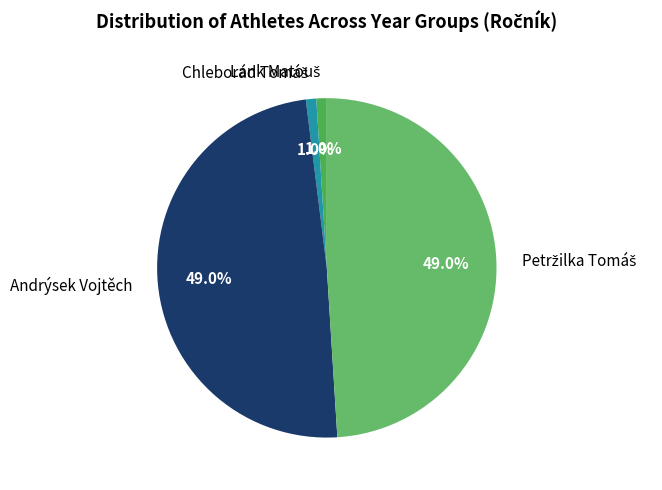

Does Andrýsek Vojtěch account for over 50% of the chart?

No